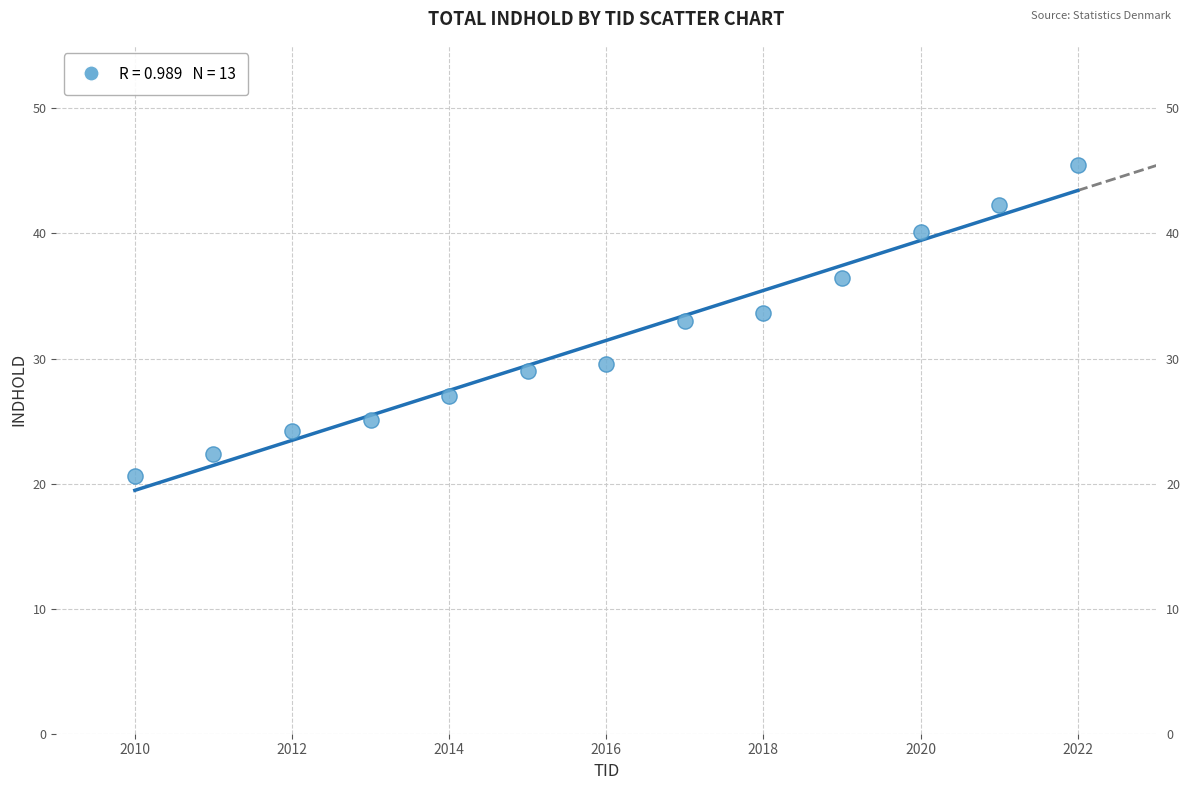

What is the range of X values (max minus min)?

12.0